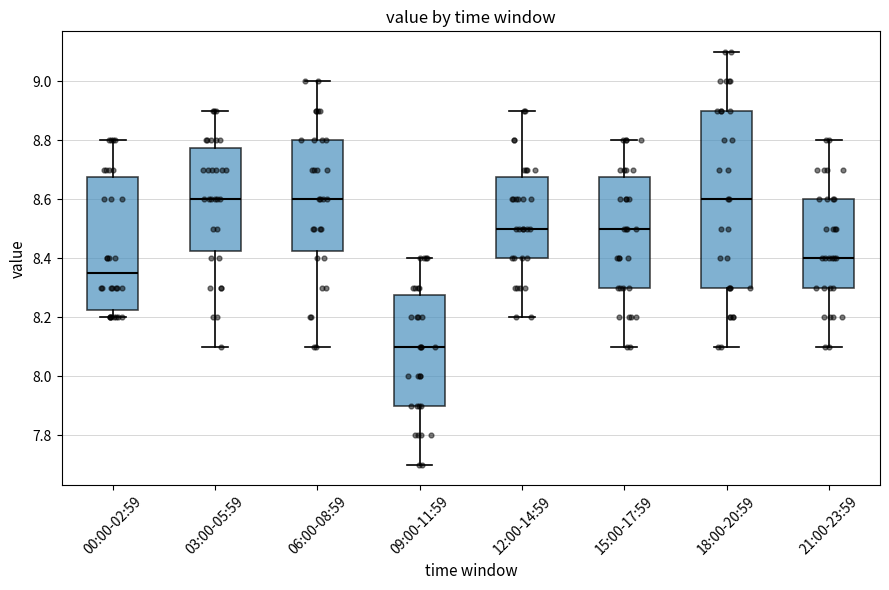

Reading left to right, transcribe this box plot: for each box, give where its median line is, the range the box spans, and where its two whiskers end, as read against the y-axis. The values are not printed on the chart, so give them approximately, as read against the axis.

00:00-02:59: median 8.36, box 8.22 to 8.68, whiskers 8.20 to 8.80
03:00-05:59: median 8.60, box 8.42 to 8.78, whiskers 8.10 to 8.90
06:00-08:59: median 8.60, box 8.42 to 8.80, whiskers 8.10 to 9.00
09:00-11:59: median 8.10, box 7.90 to 8.28, whiskers 7.70 to 8.40
12:00-14:59: median 8.50, box 8.40 to 8.68, whiskers 8.20 to 8.90
15:00-17:59: median 8.50, box 8.30 to 8.68, whiskers 8.10 to 8.80
18:00-20:59: median 8.60, box 8.30 to 8.90, whiskers 8.10 to 9.10
21:00-23:59: median 8.40, box 8.30 to 8.60, whiskers 8.10 to 8.80